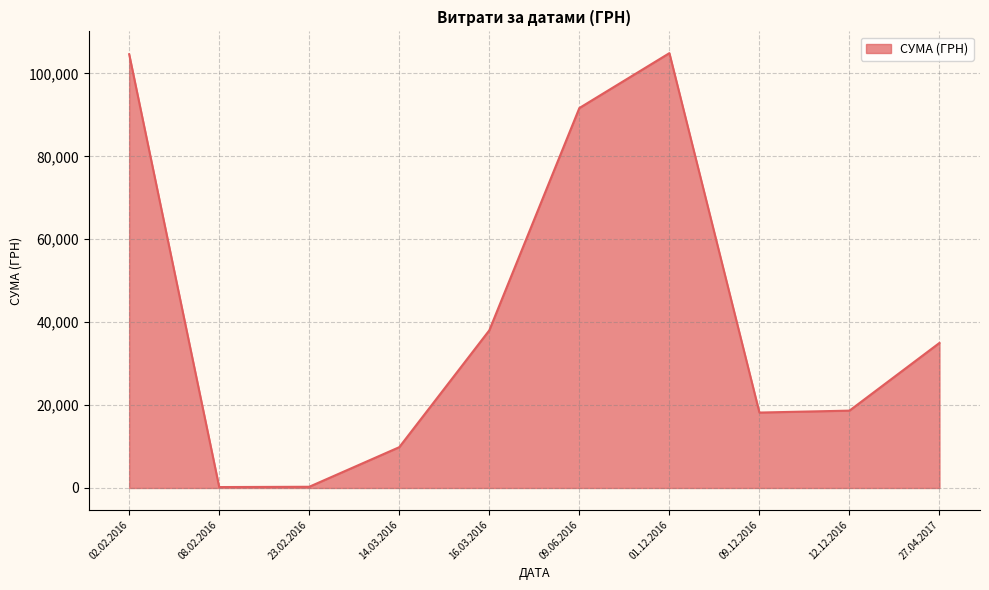

At which label is the value closest to 52562?

16.03.2016